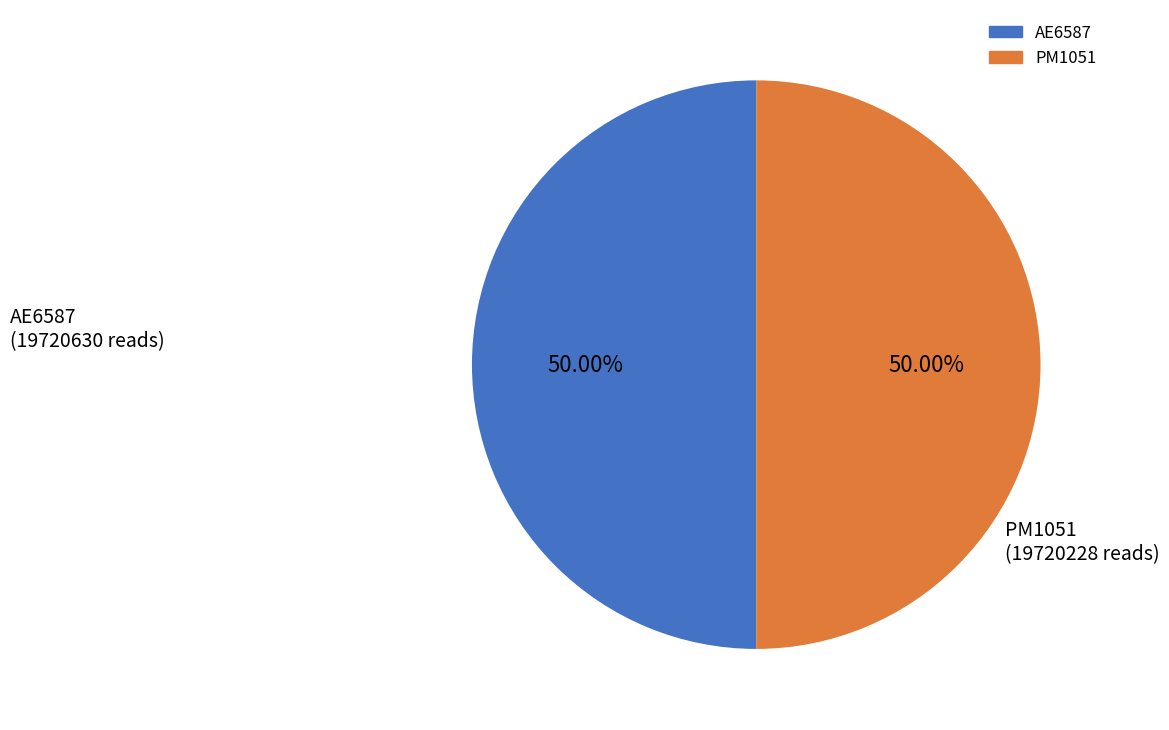

What is the ratio of the value at PM1051 to the value at AE6587?

1.0